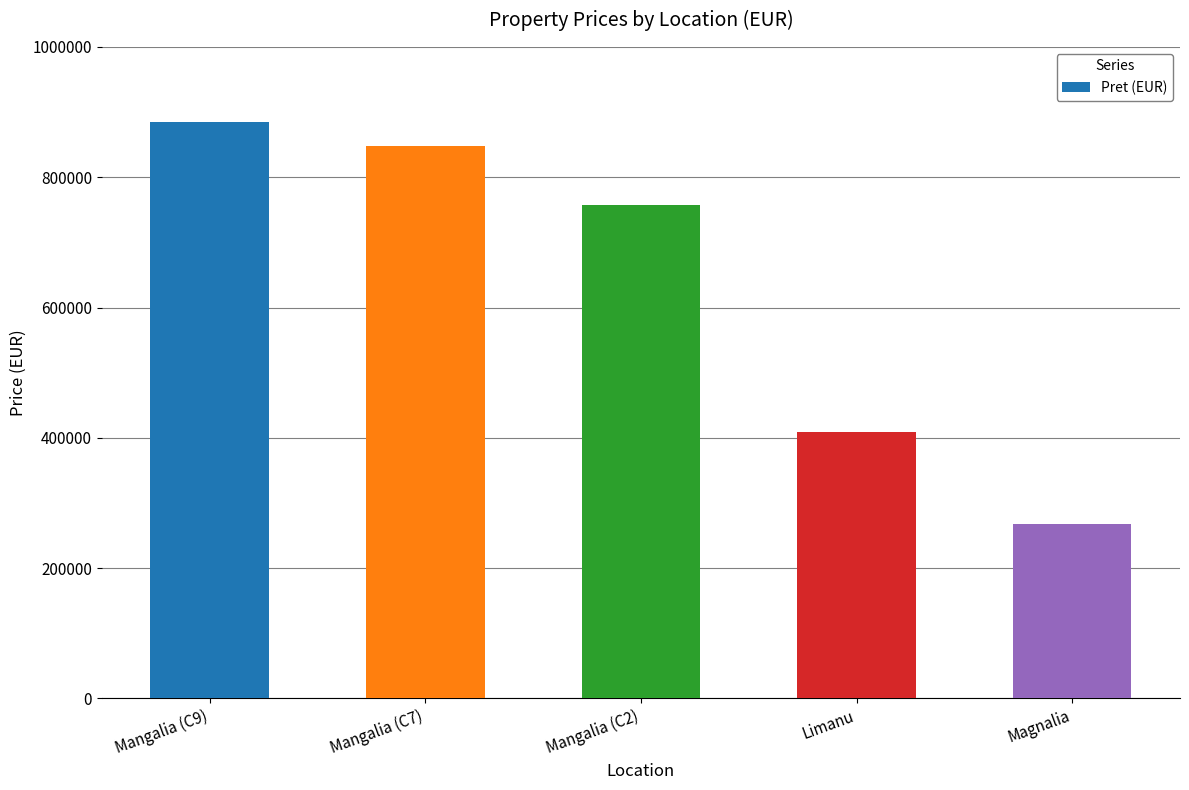

Is it true that the value at Magnalia is 267500?

True